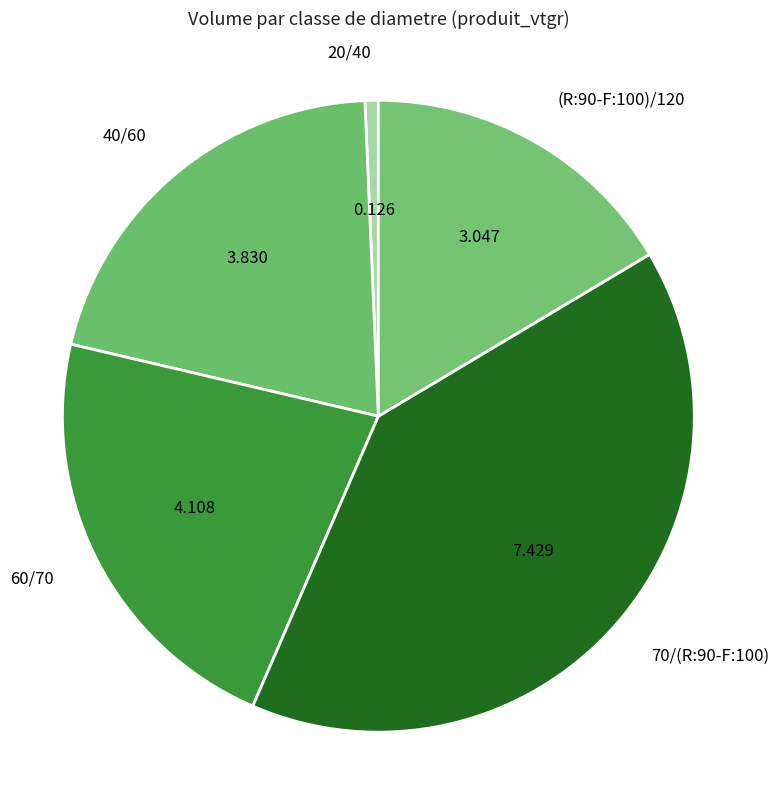

Count the number of slices in the pie.

5